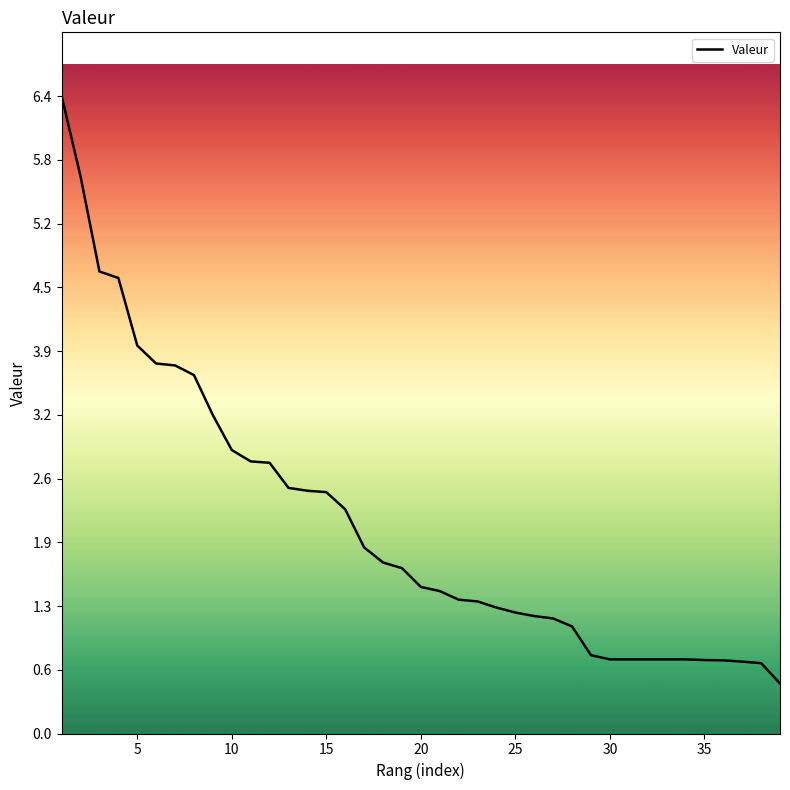

Count the number of categories in the chart.

39